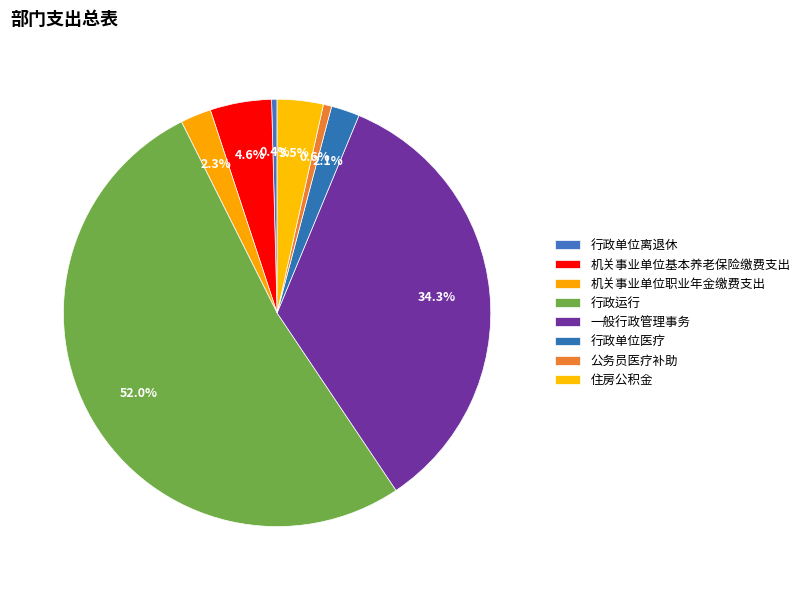

What percentage do 机关事业单位职业年金缴费支出 and 机关事业单位基本养老保险缴费支出 together represent?

7.0%